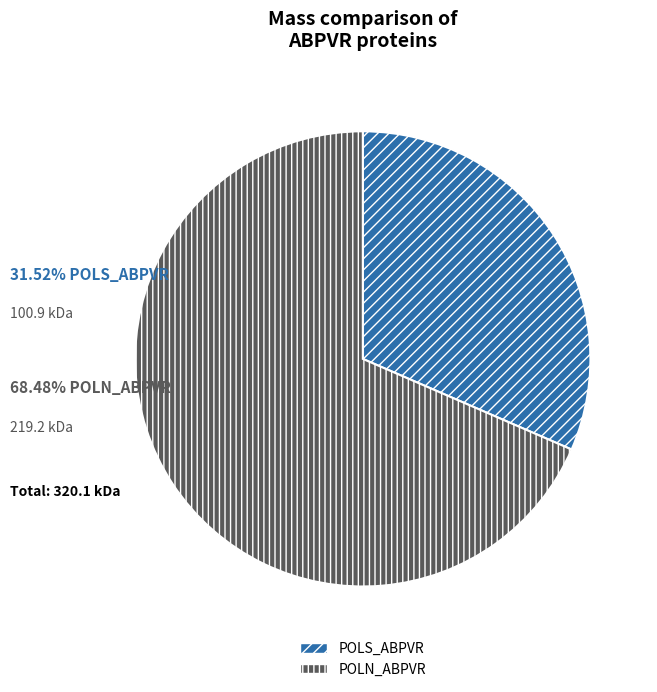

Is POLN_ABPVR the majority of the pie?

Yes